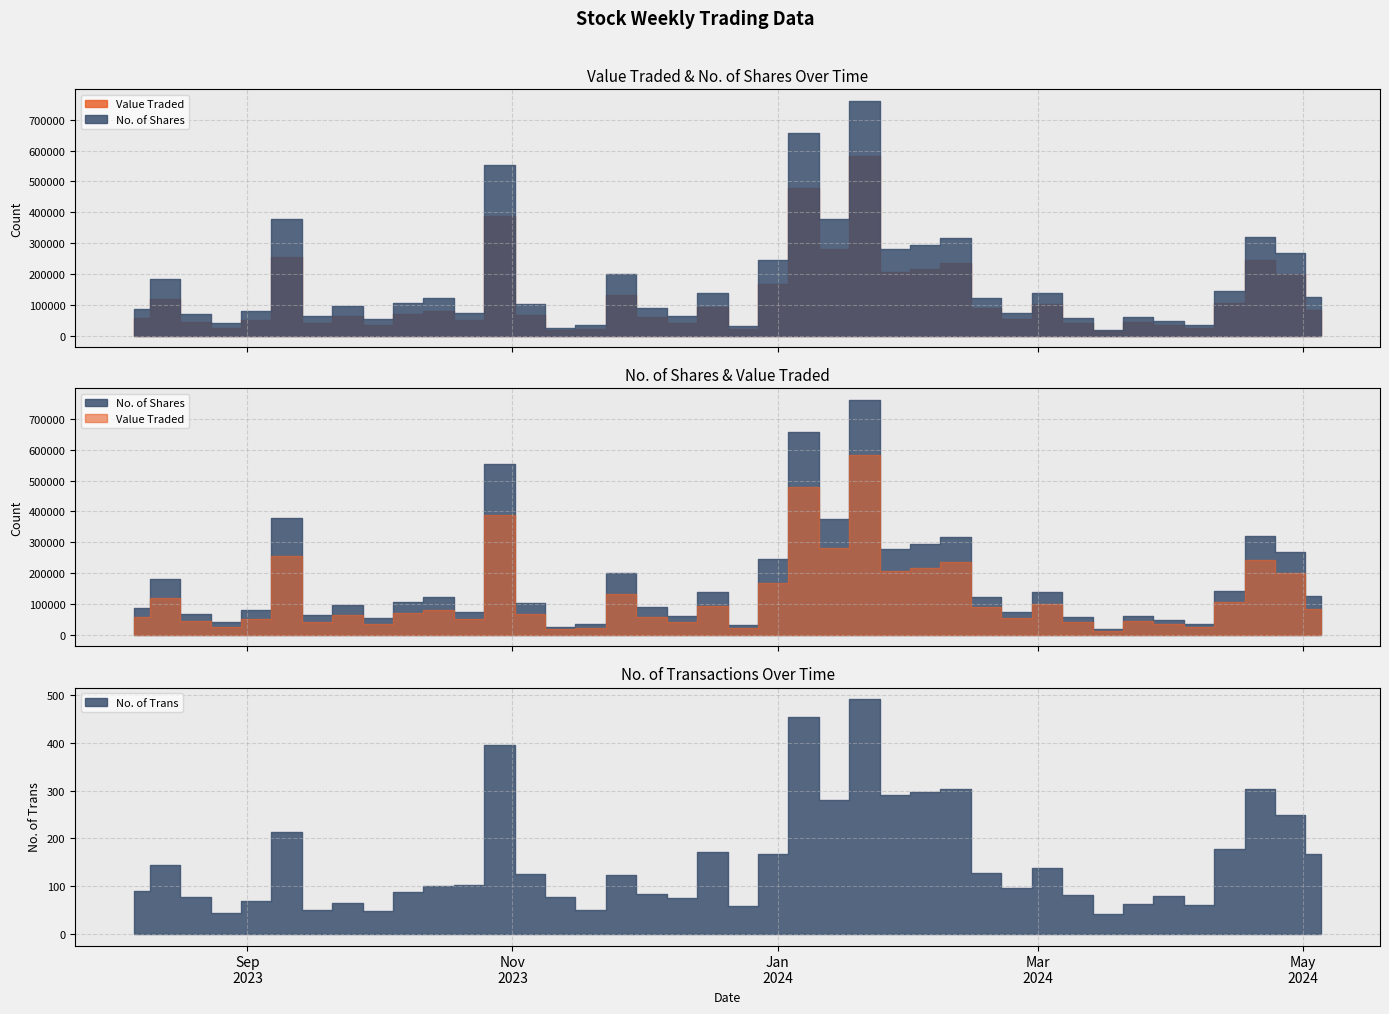

What is the approximate value of Value Traded at 28/04/2024?

198499